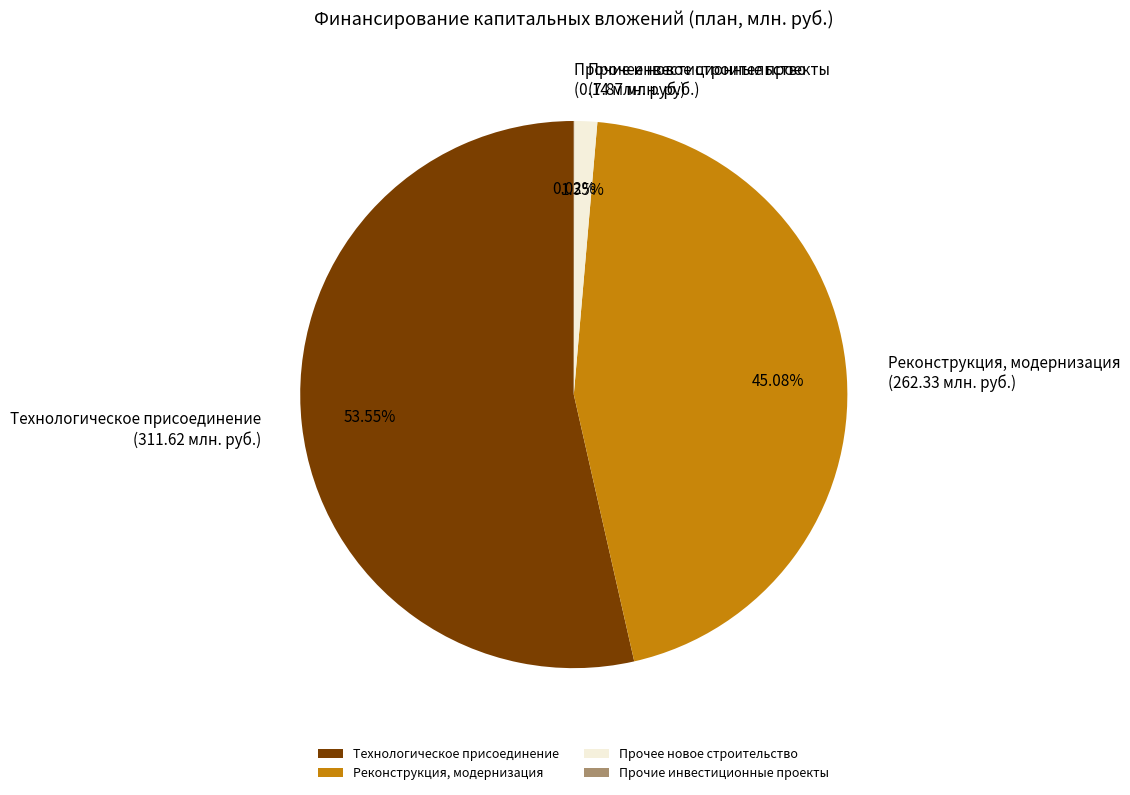

What is the largest slice in the pie chart?

Технологическое присоединение